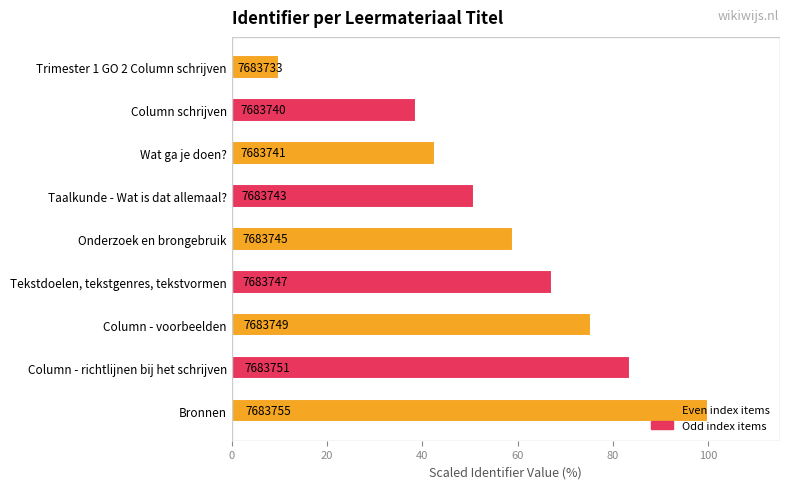

Rank the categories by value from lowest to highest.

Trimester 1 GO 2 Column schrijven, Column schrijven, Wat ga je doen?, Taalkunde - Wat is dat allemaal?, Onderzoek en brongebruik, Tekstdoelen, tekstgenres, tekstvormen, Column - voorbeelden, Column - richtlijnen bij het schrijven, Bronnen